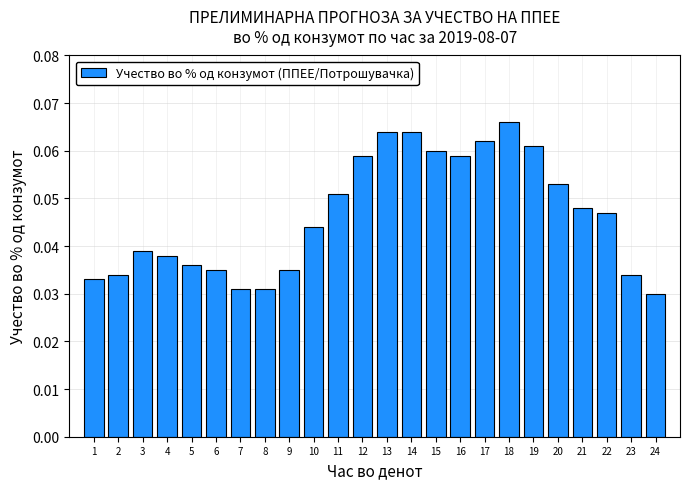

At which label is the value closest to 0?

24